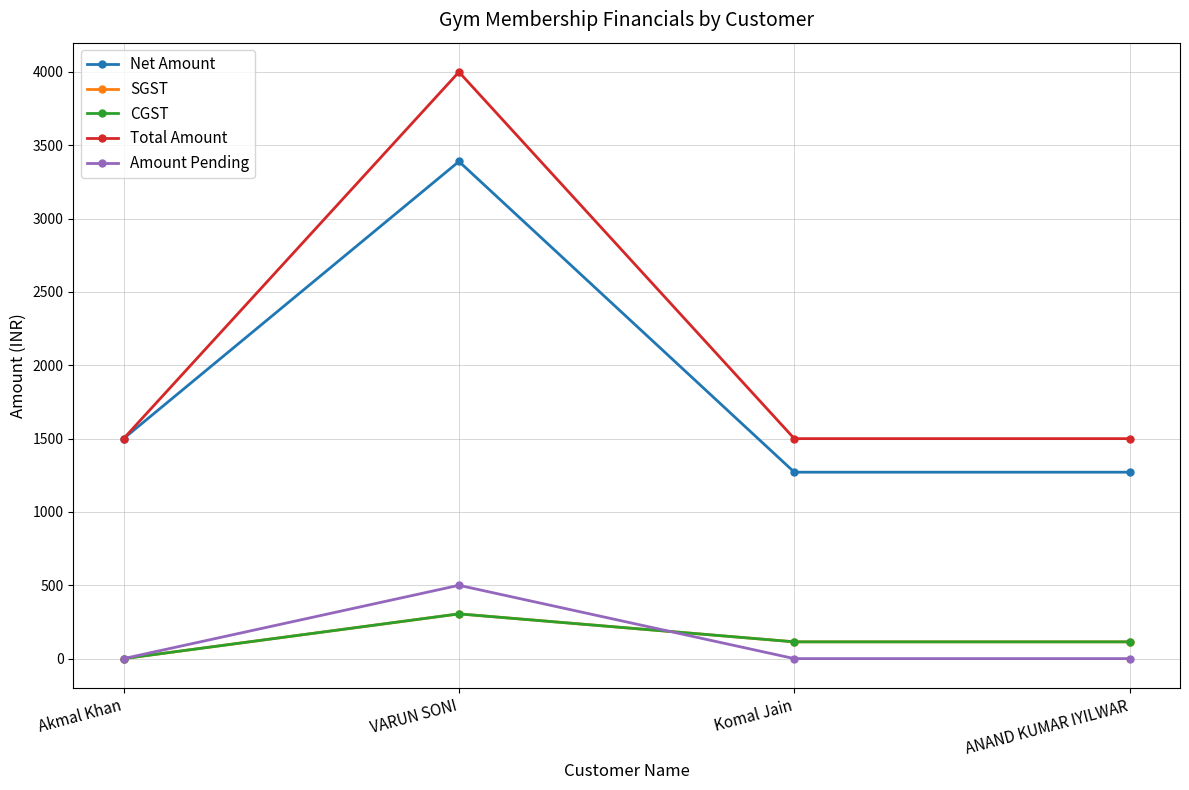

Is this an area chart (filled region under the line)?

No